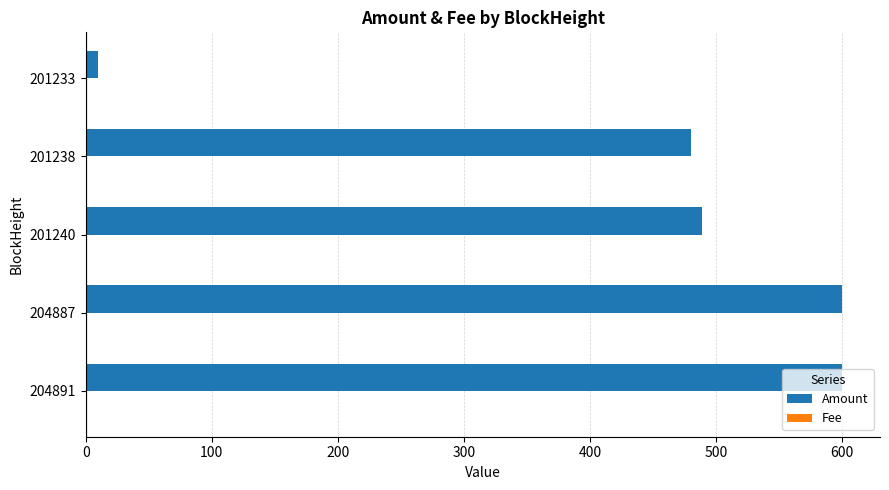

What is the sum of all Amount values?

2179.0